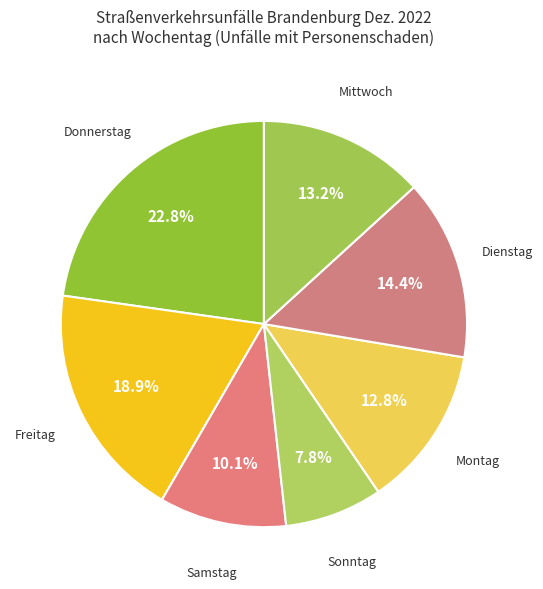

How many segments does this pie chart have?

7